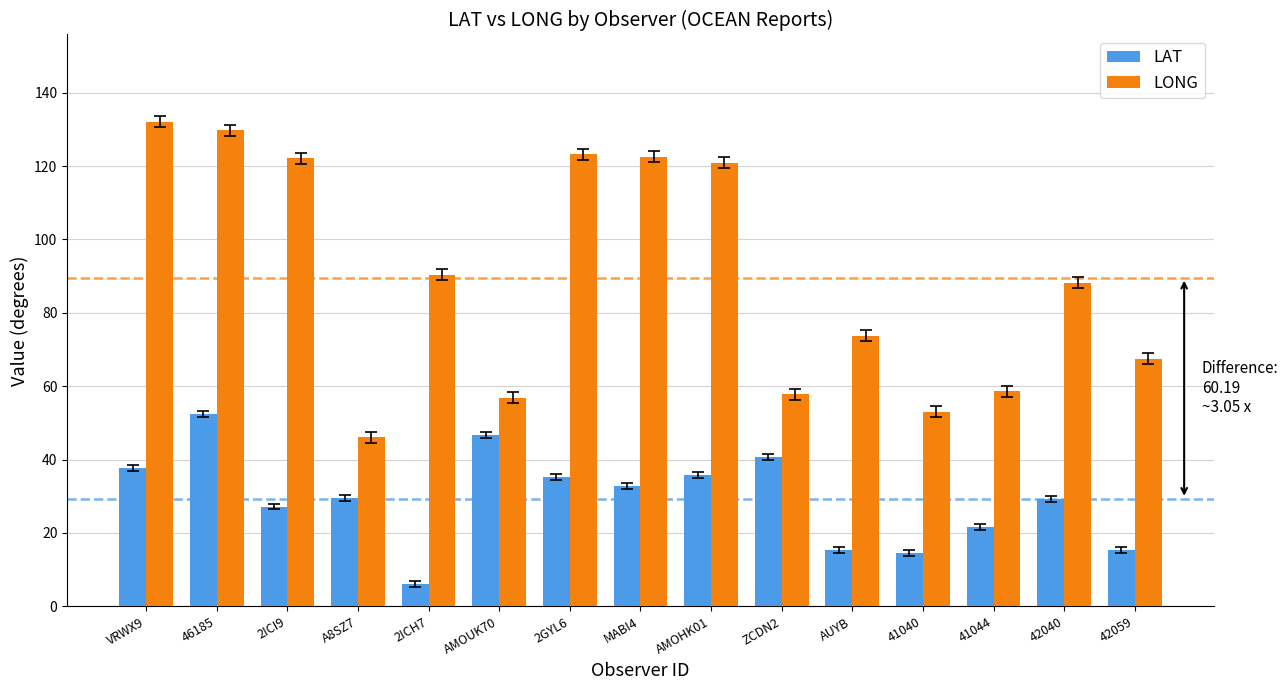

What is the difference between the maximum and second lowest values in the LAT series?

37.8